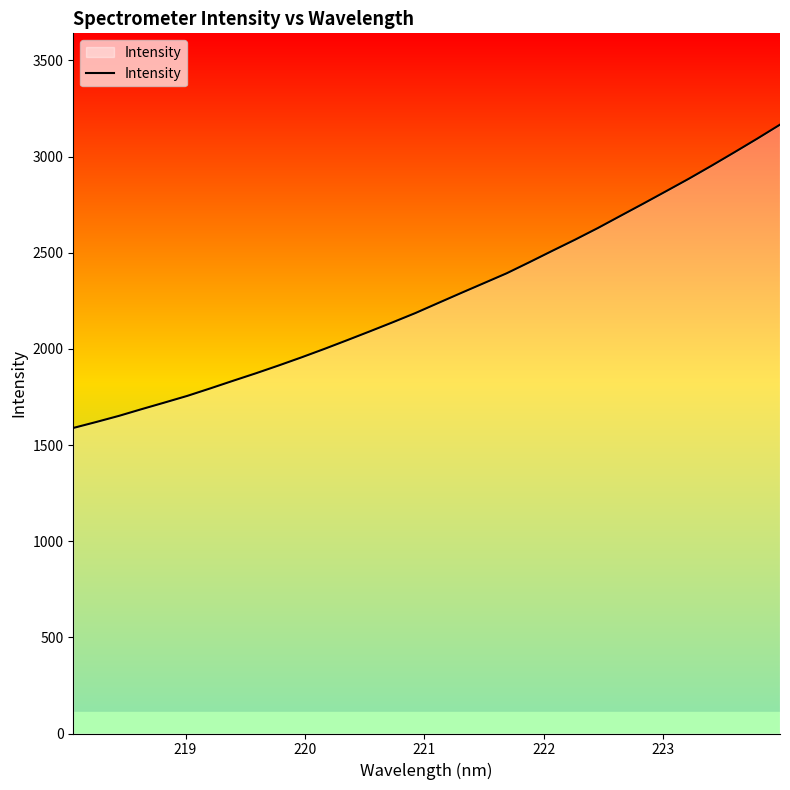

How many lines are shown in the chart?

1